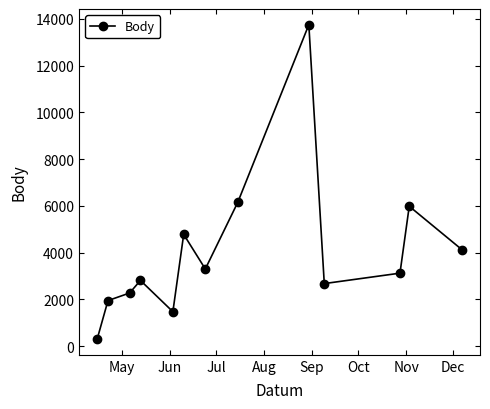

What is the value of the 3rd point from the left?

2276